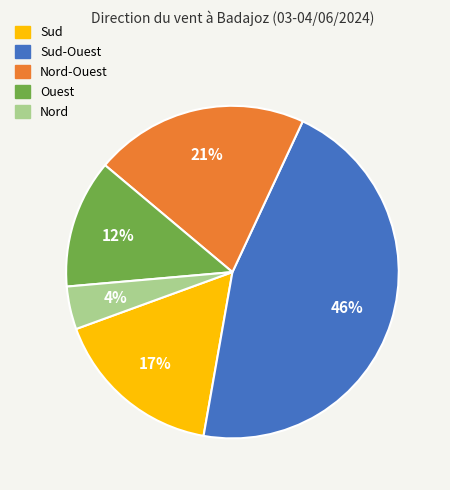

Does any single category account for the majority?

No